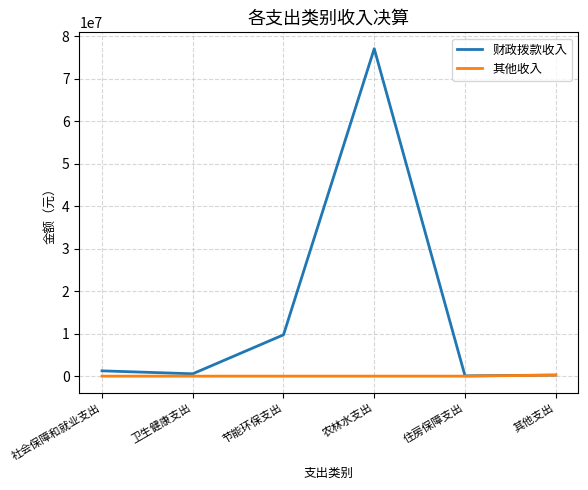

Which series changed the most between 农林水支出 and 其他支出?

财政拨款收入